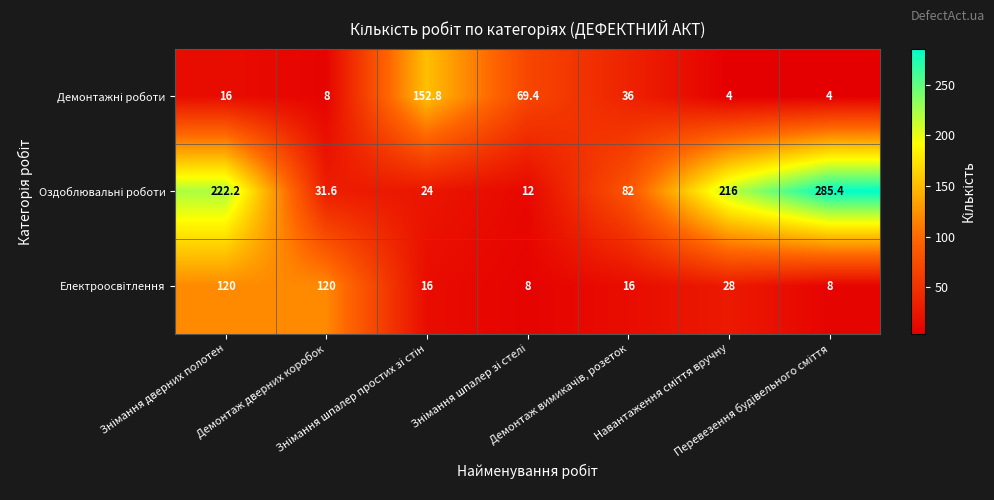

What is the maximum value shown in the chart?

285.4